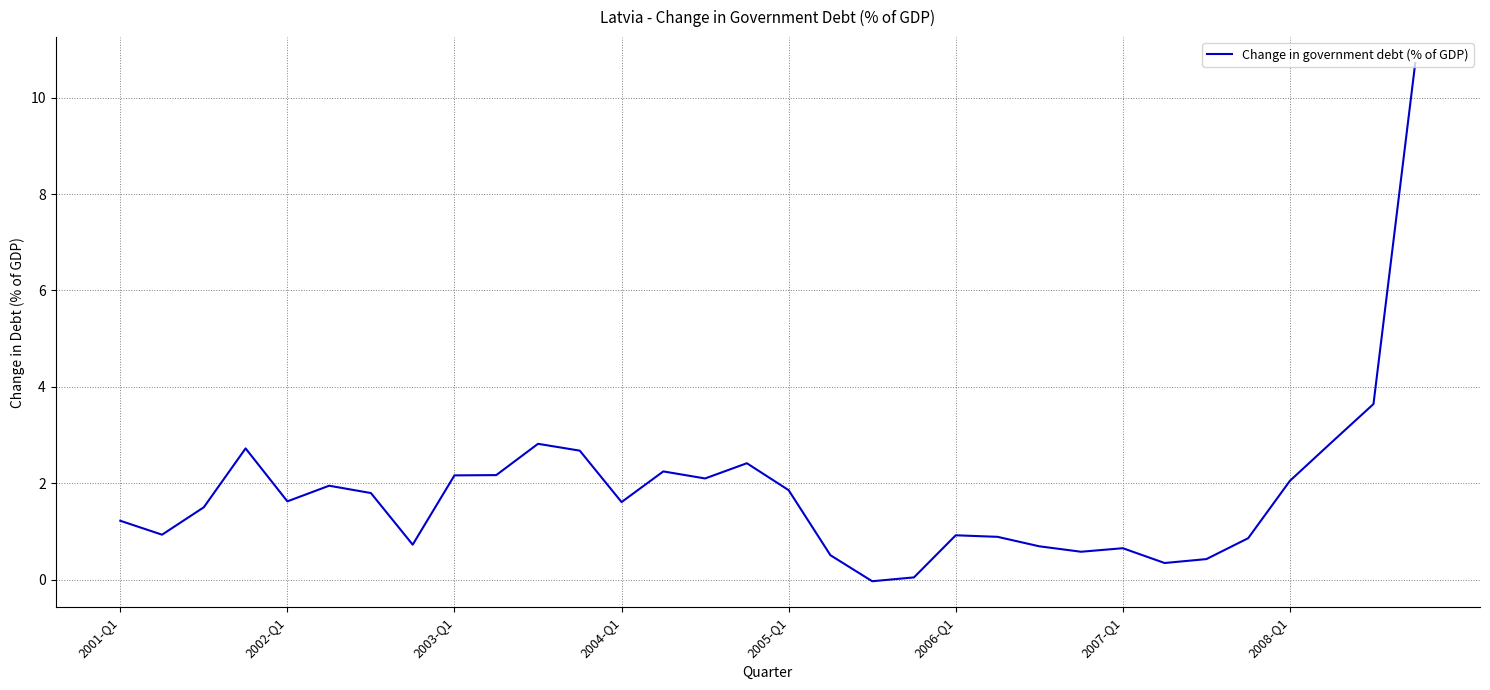

What is the difference between the maximum and minimum values?

10.8